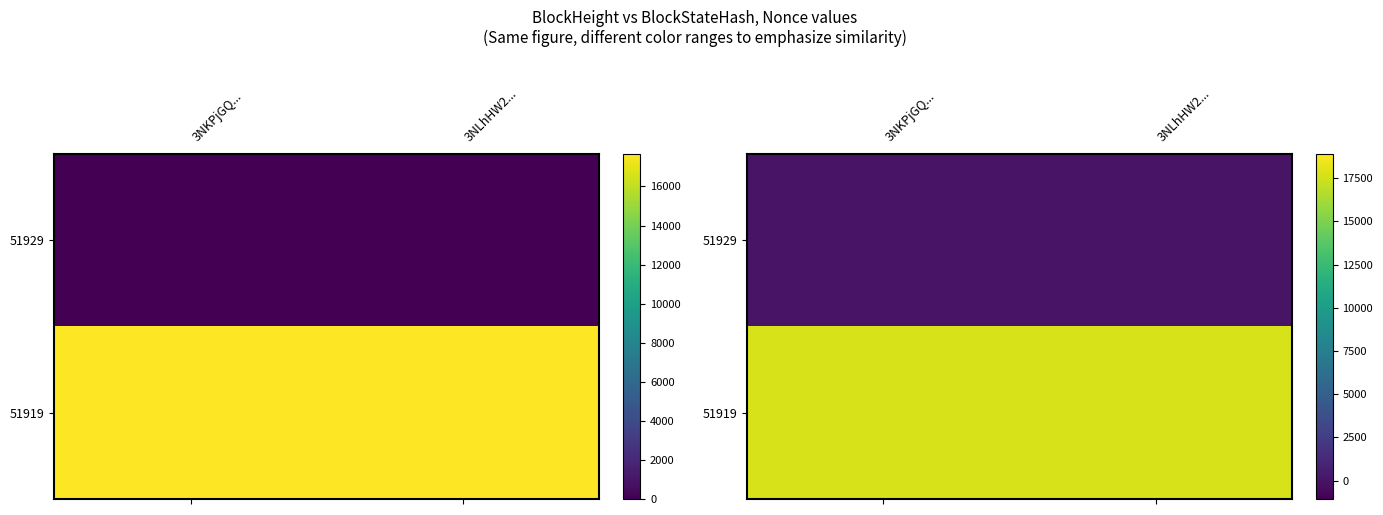

At how many categories does at least one series exceed 8665?

2